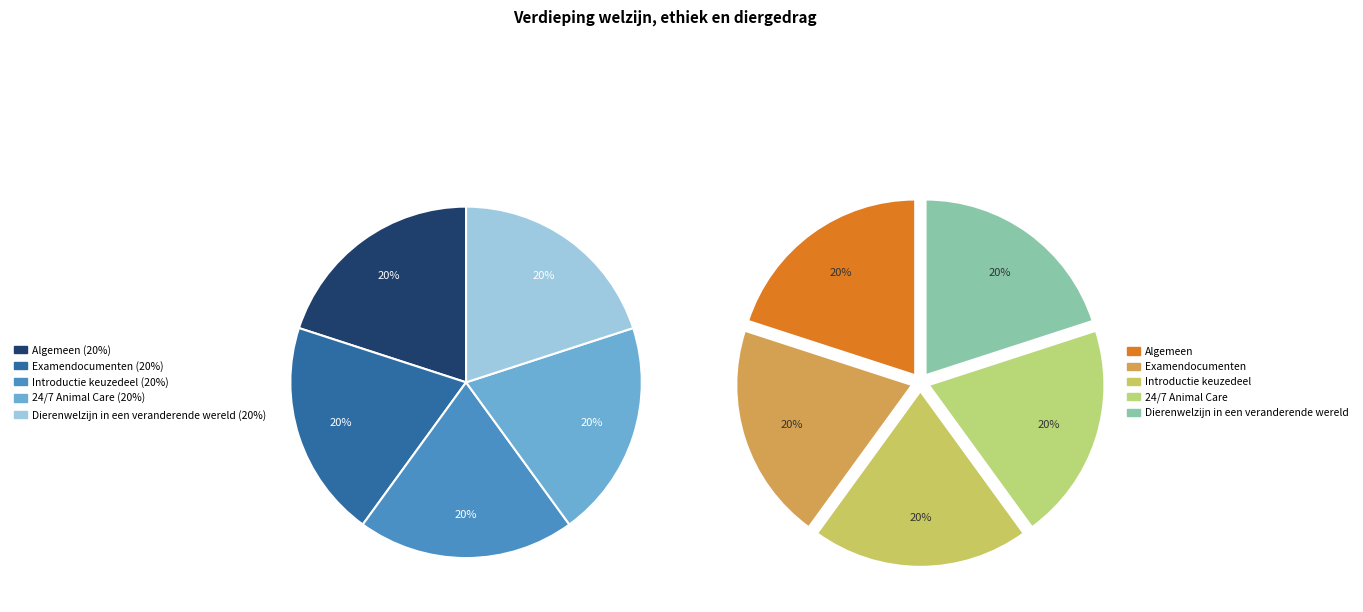

Which slice is the smallest?

Examendocumenten